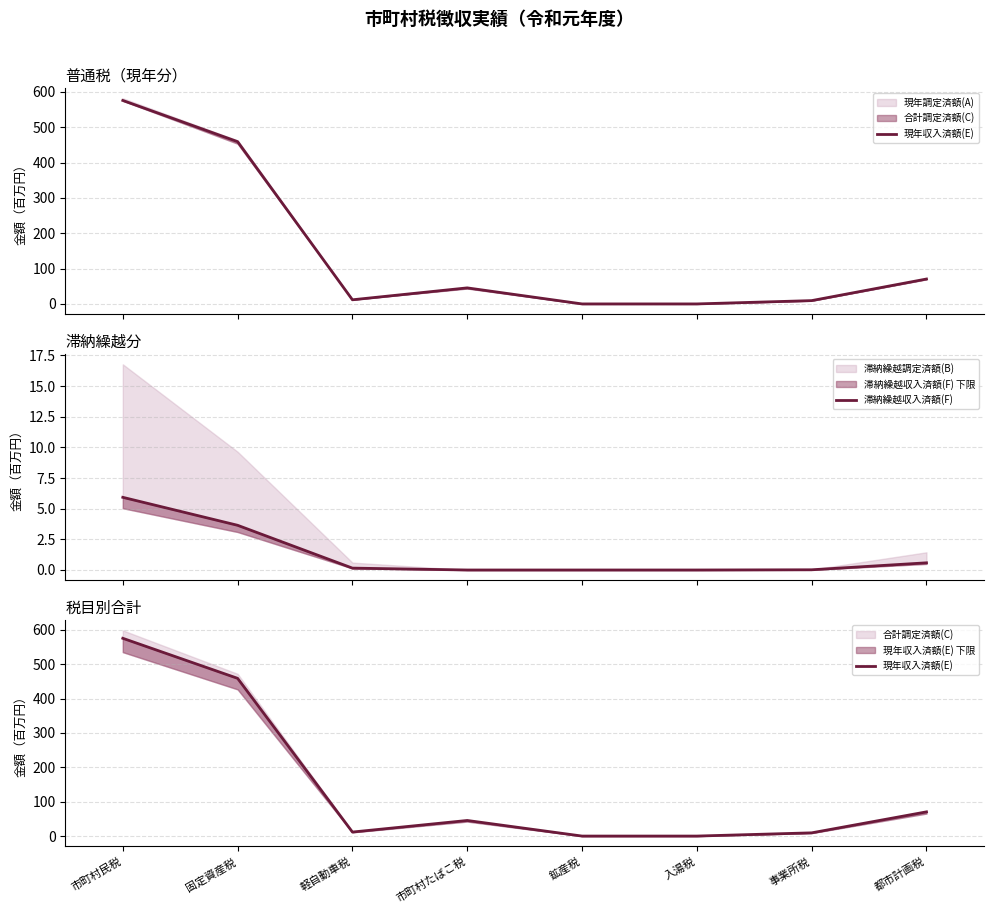

At which label does 現年収入済額(E) first exceed 45?

市町村民税